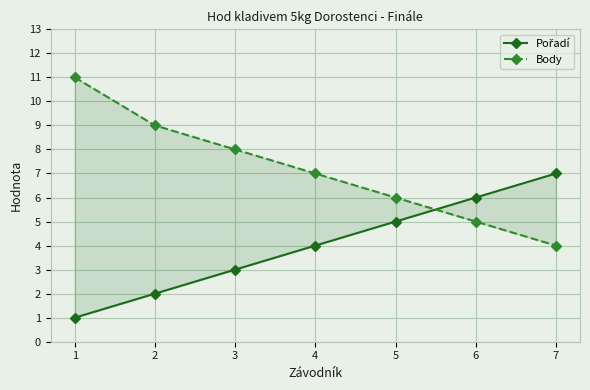

Reading right to left, what are all the values shown in this chart?

Pořadí: 7	6	5	4	3	2	1
Body: 4	5	6	7	8	9	11